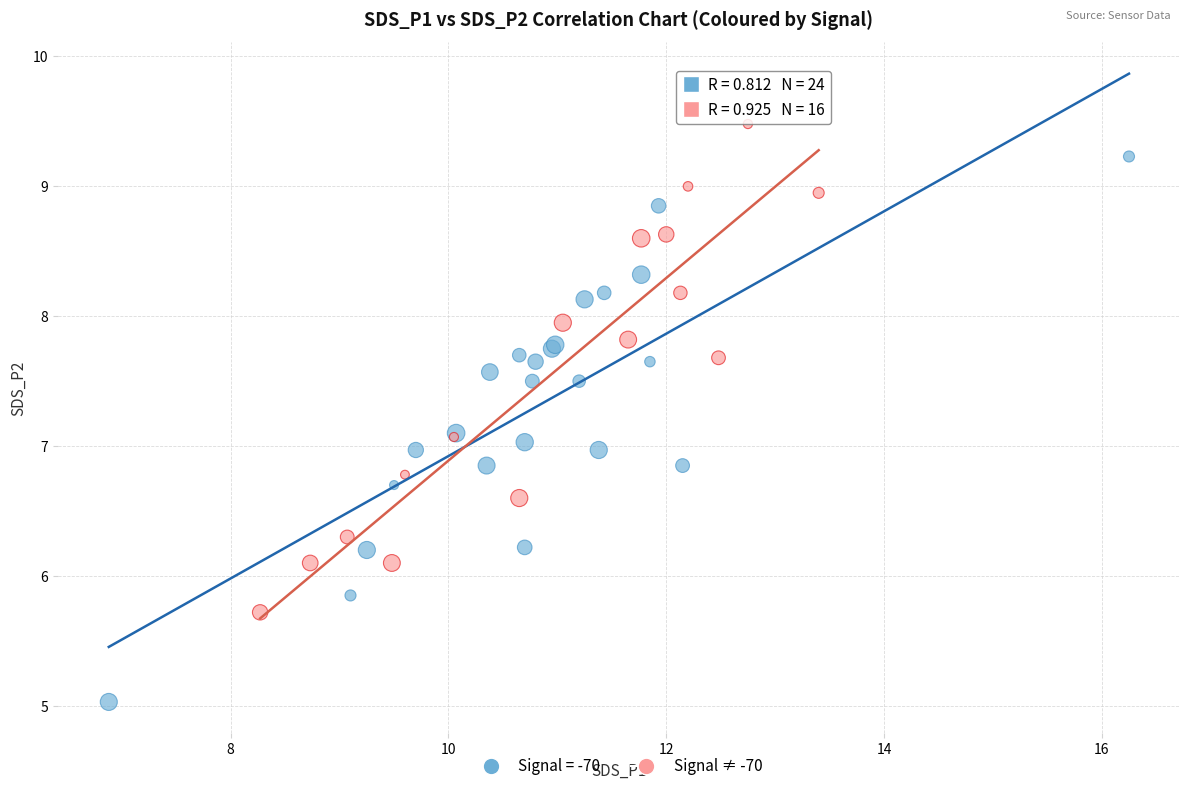

Which series reaches the minimum Y coordinate?

Signal = -70